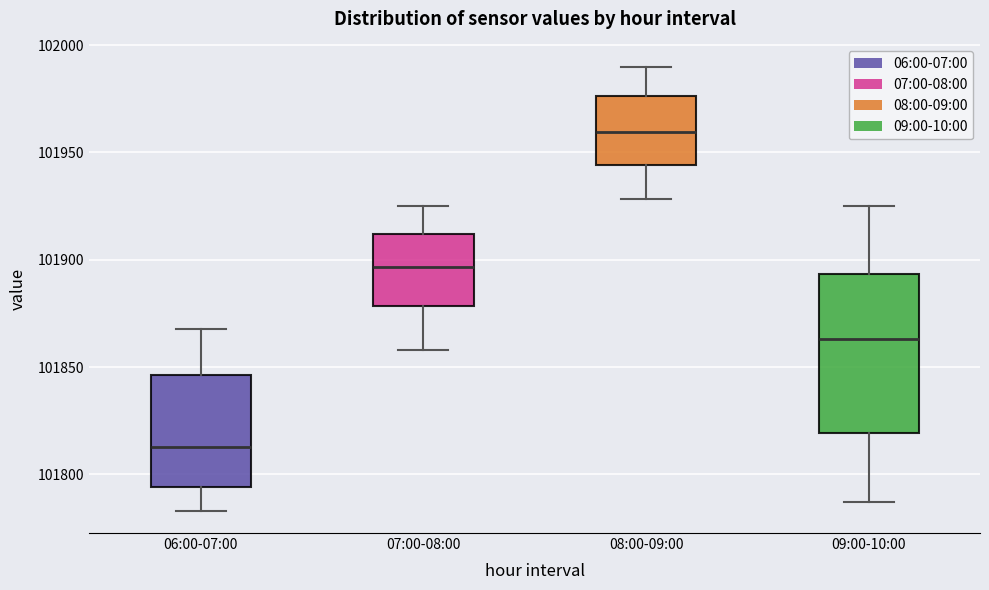

Which box has the lowest median line?

06:00-07:00